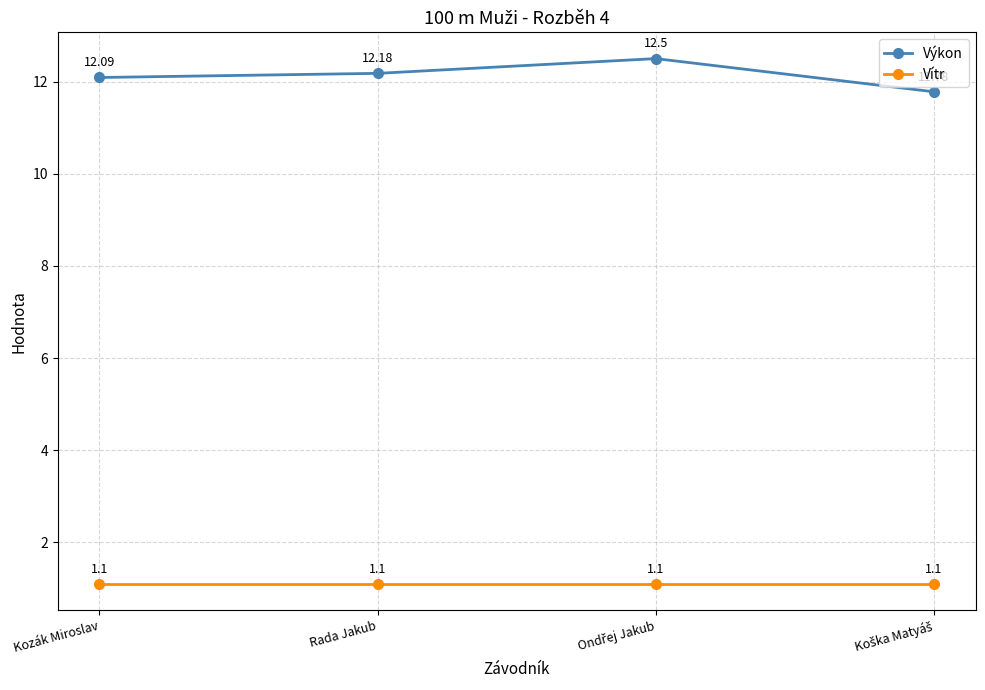

Reading right to left, list all the values displayed in this chart.

Výkon: 11.8	12.5	12.2	12.1
Vítr: 1.1	1.1	1.1	1.1